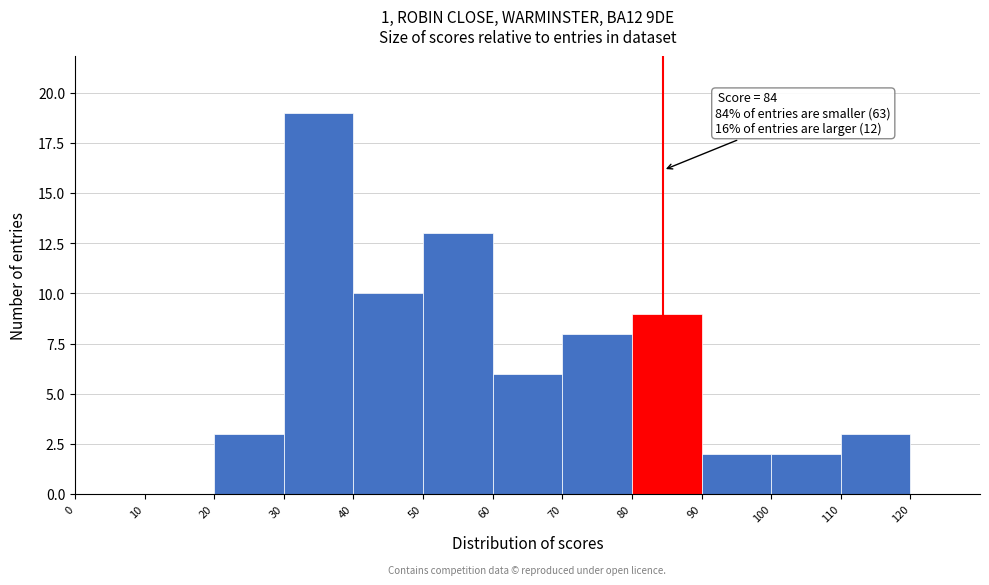

Which range on the x-axis has the tallest bar?

30 to 40